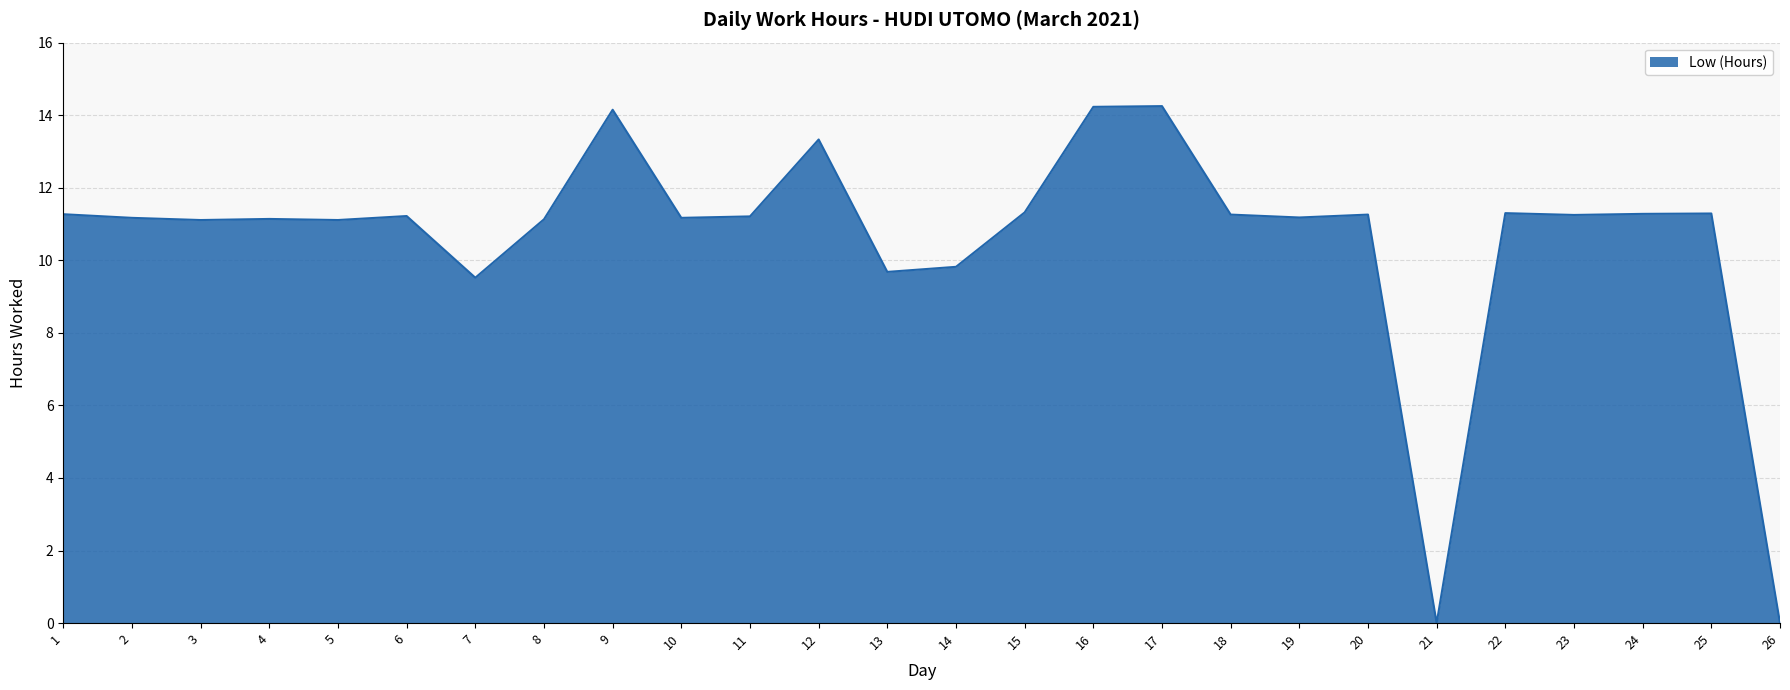

What is the difference between the values at 5 and 6?

0.1